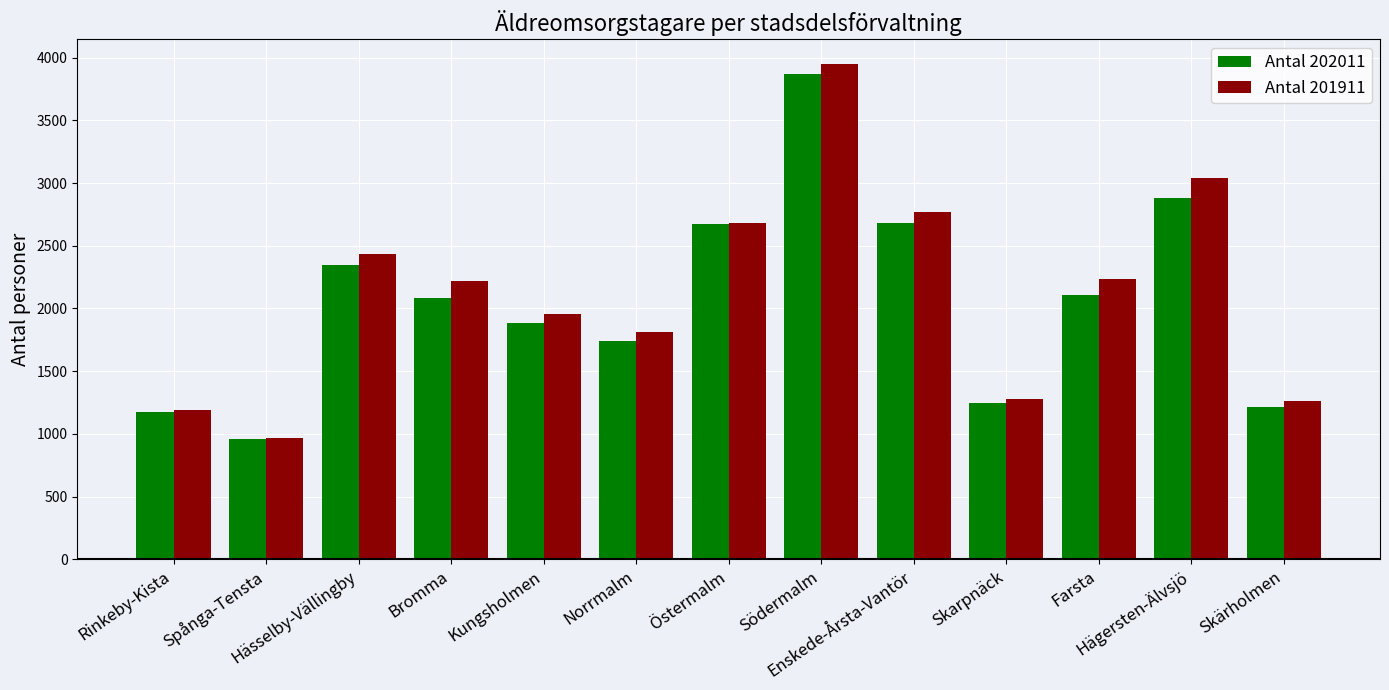

Which series has the largest total across all categories?

Antal 201911